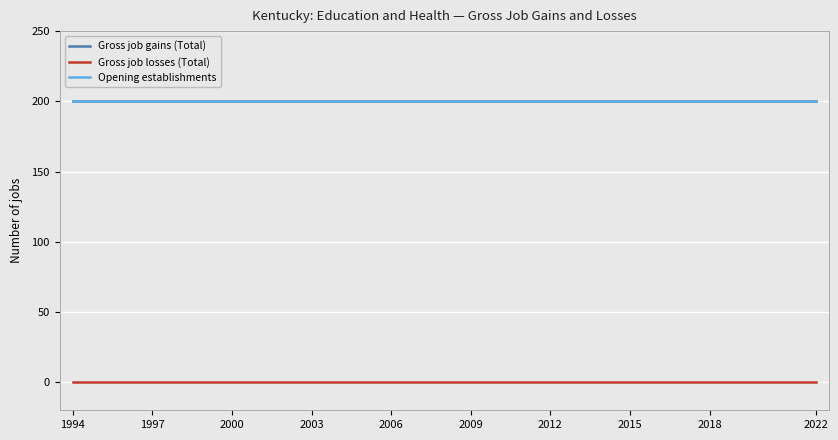

At how many categories does at least one series exceed 21?

29